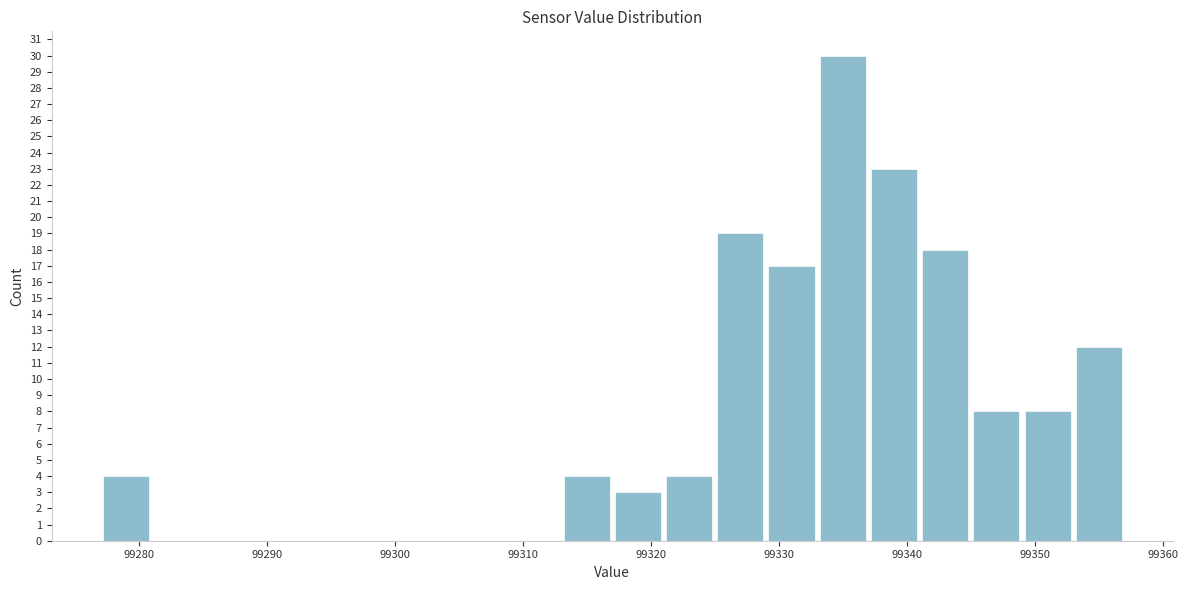

How tall is the bar that spans 99321 to 99325 on the x-axis? The values are not printed on the chart, so give them approximately, as read against the axis.

4